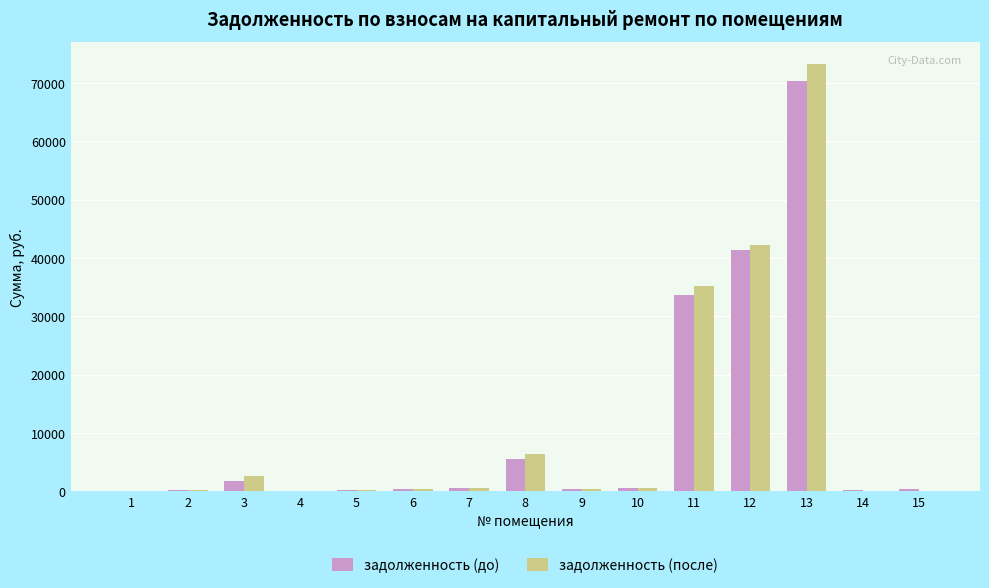

What is the highest value of the задолженность (до) series?

70392.9